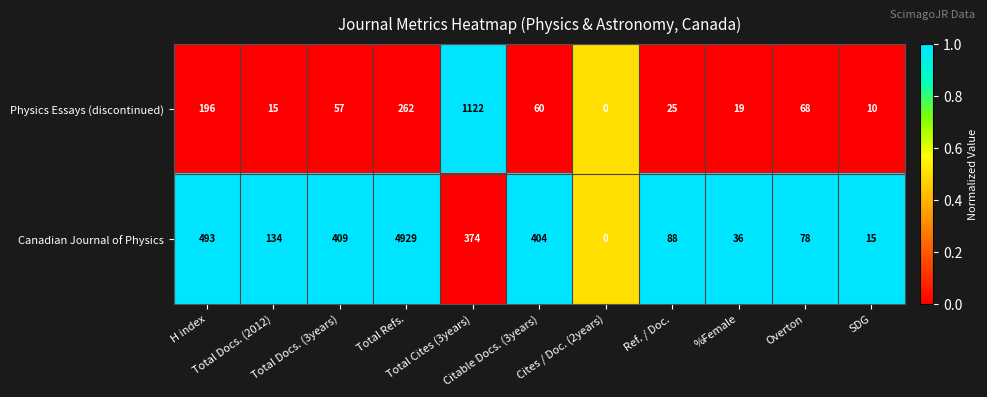

What is the average value of the Physics Essays (discontinued) series?

167